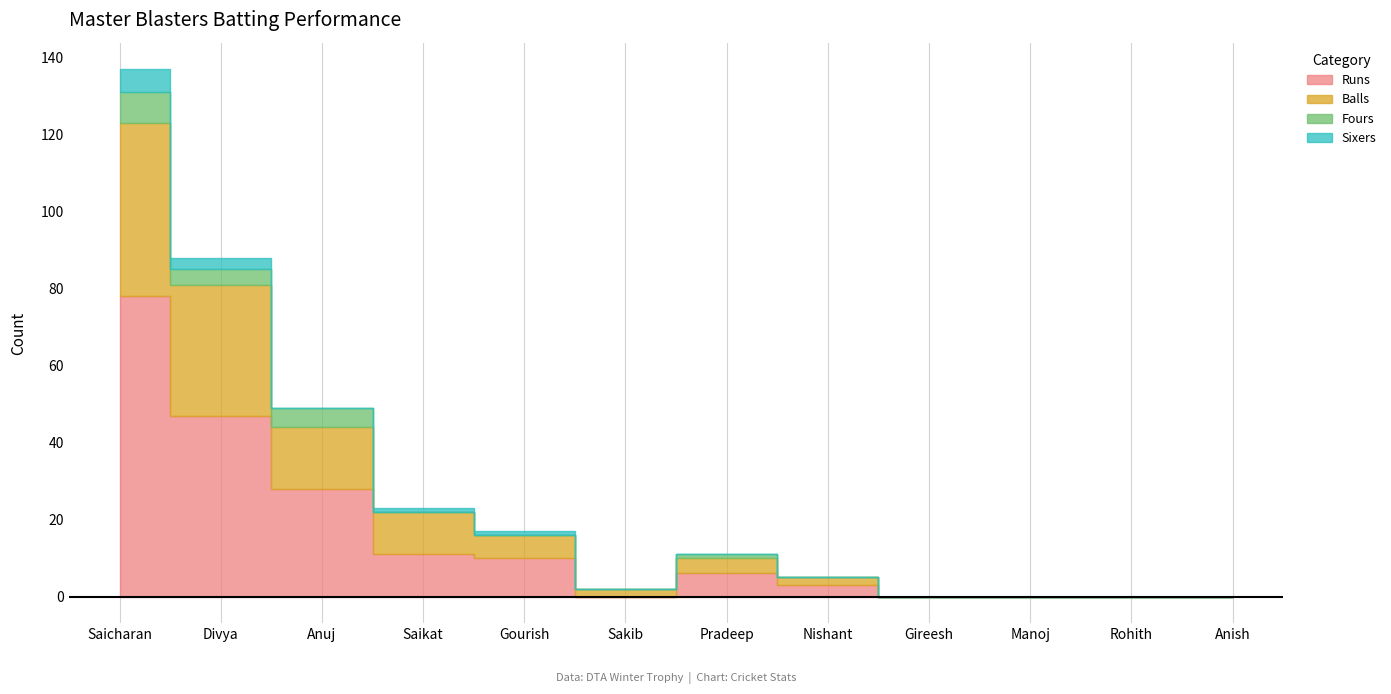

The value of Runs at Anuj is 28. True or false?

True